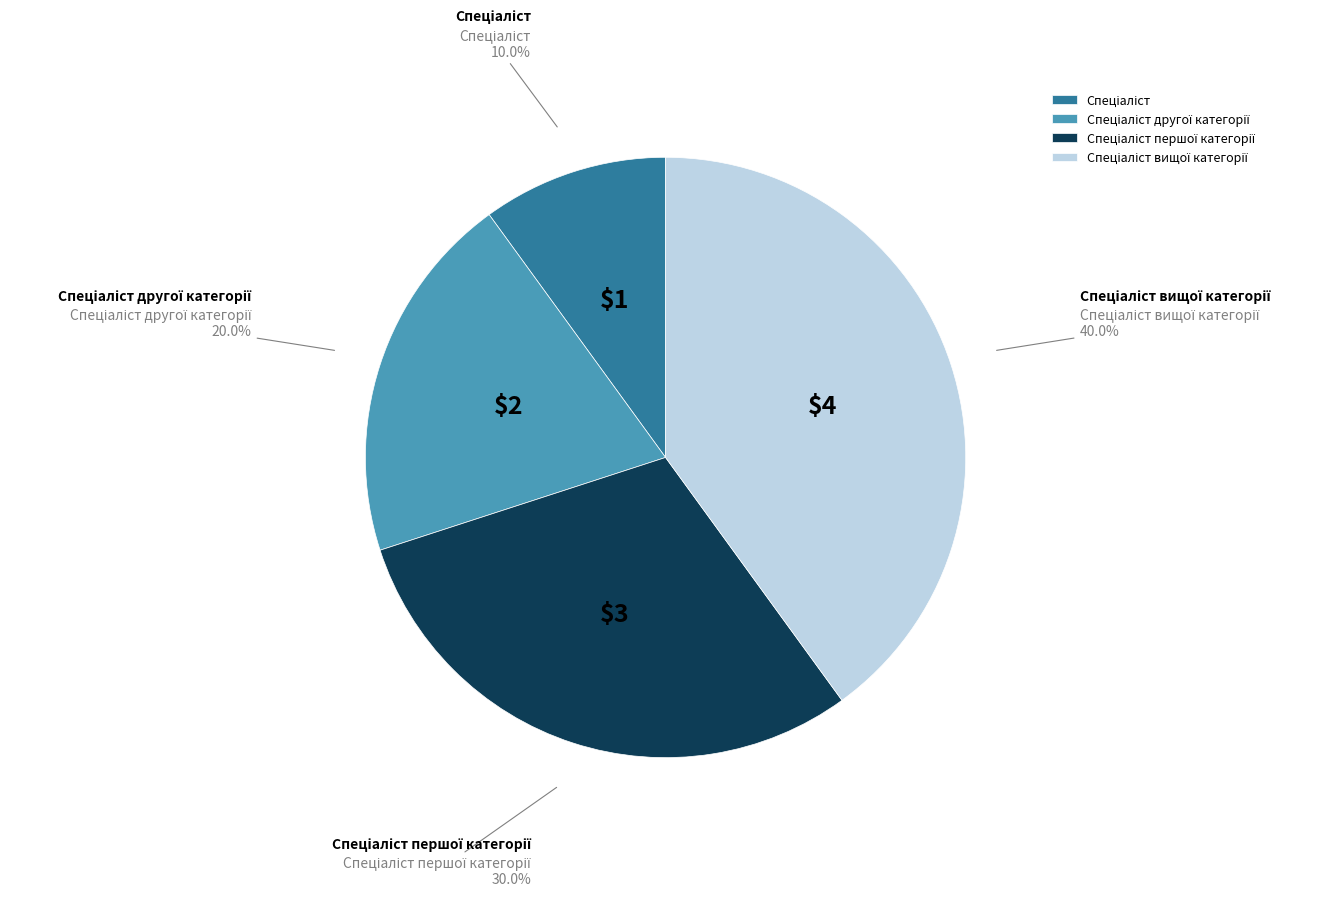

Is there a majority slice in this chart?

No